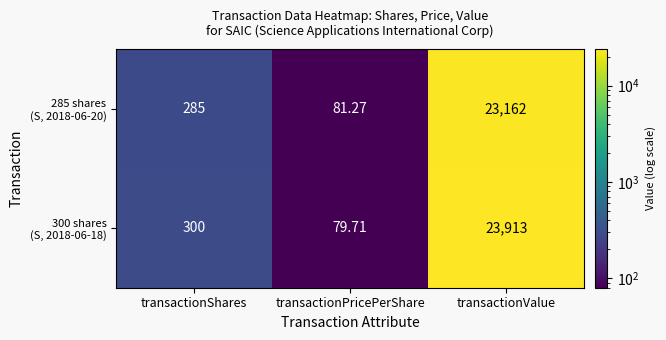

Which label corresponds to the largest value in the chart?

transactionValue